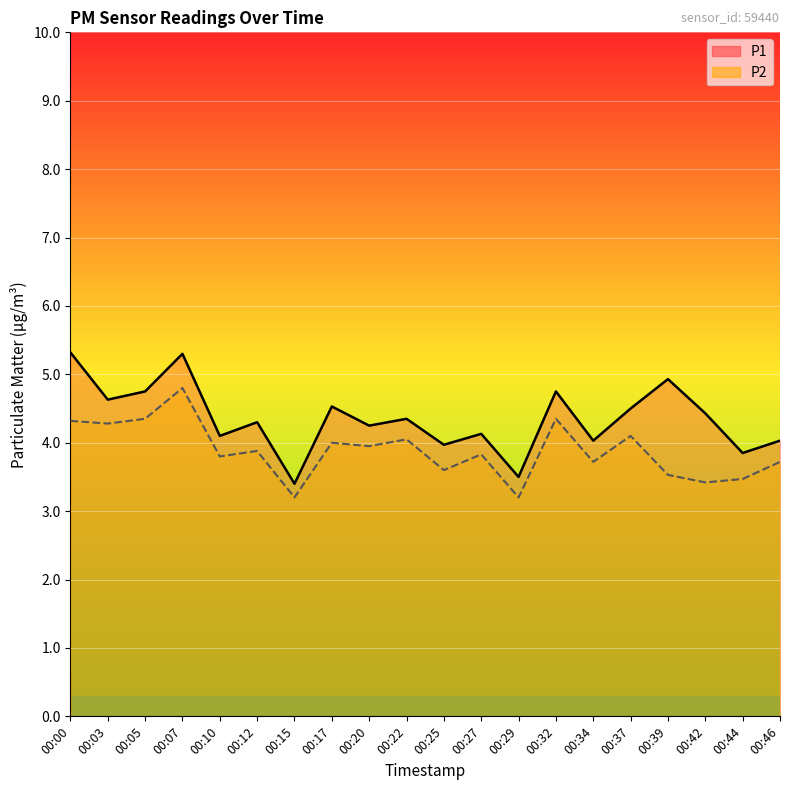

Read the P1 value at 00:12.

4.3